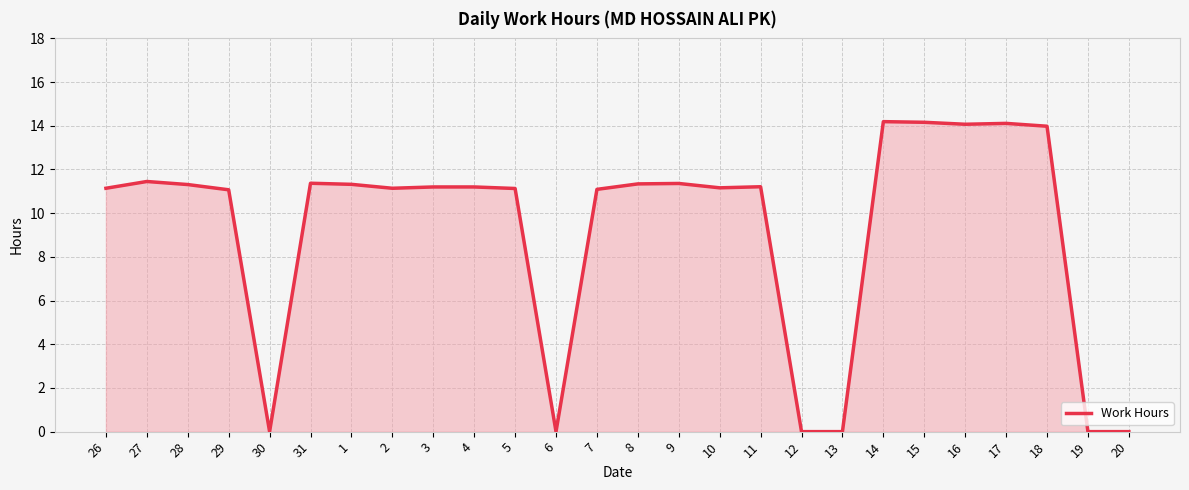

Does the chart display data point markers on the line(s)?

No